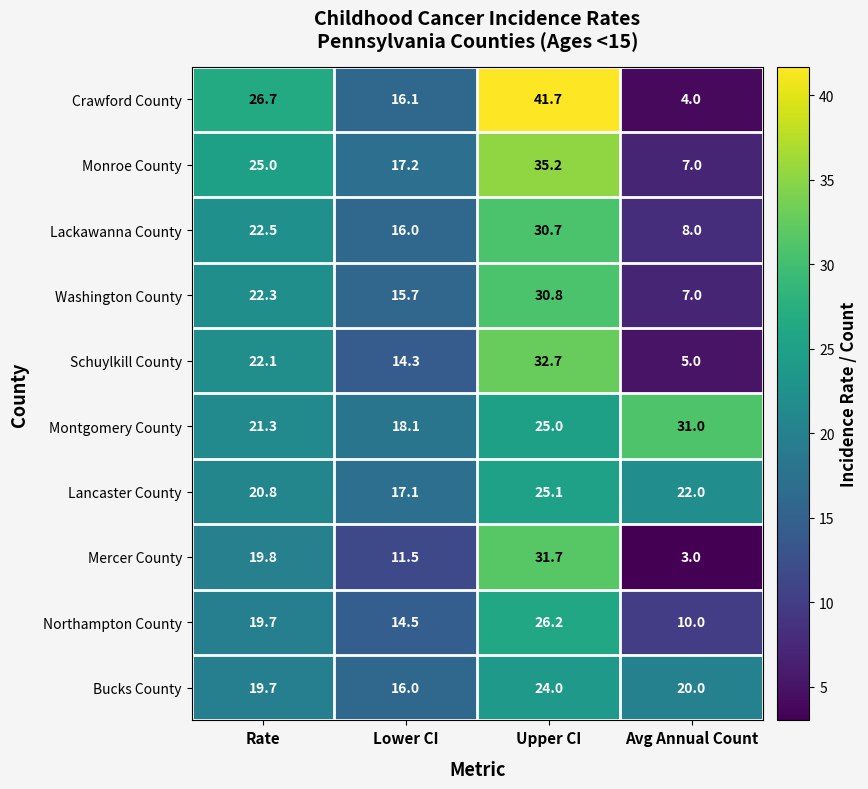

Which series changed the most between Rate and Avg Annual Count?

Crawford County